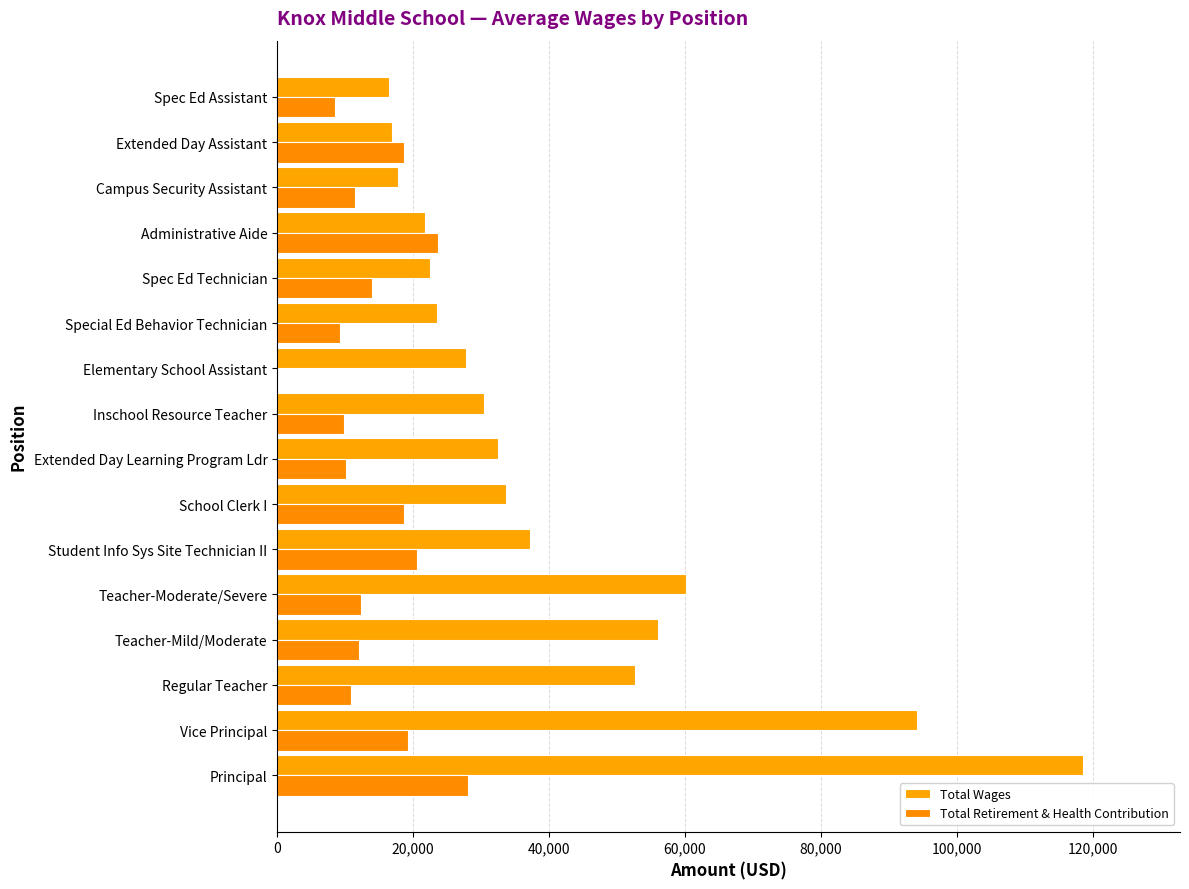

What is the average value of the Total Wages series?

41393